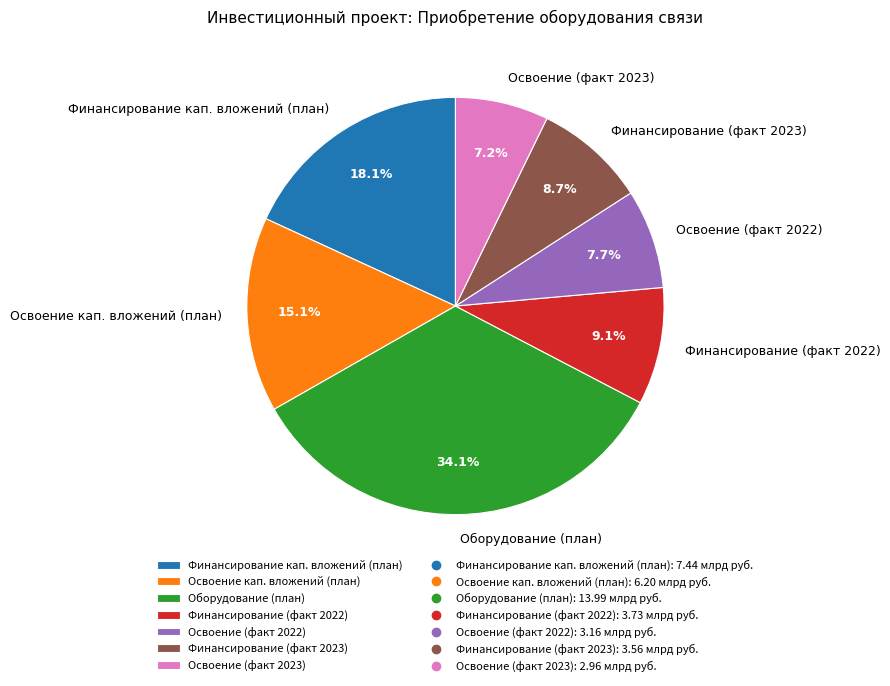

Combined, what portion of the pie is Освоение (факт 2023) and Оборудование (план)?

41.3%